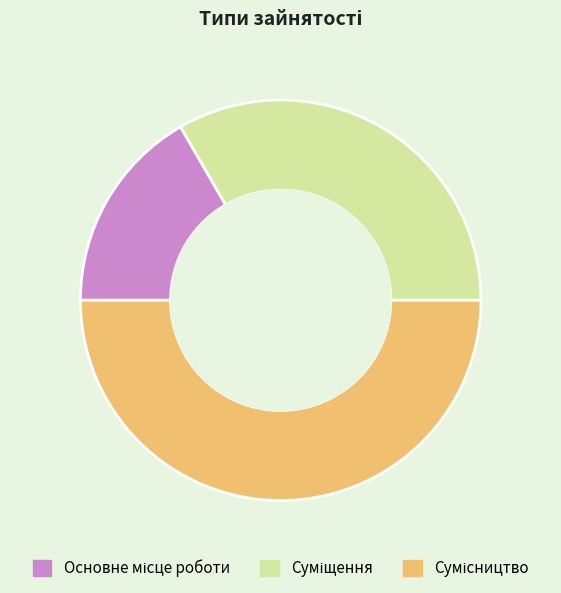

Count the number of slices in the pie.

3